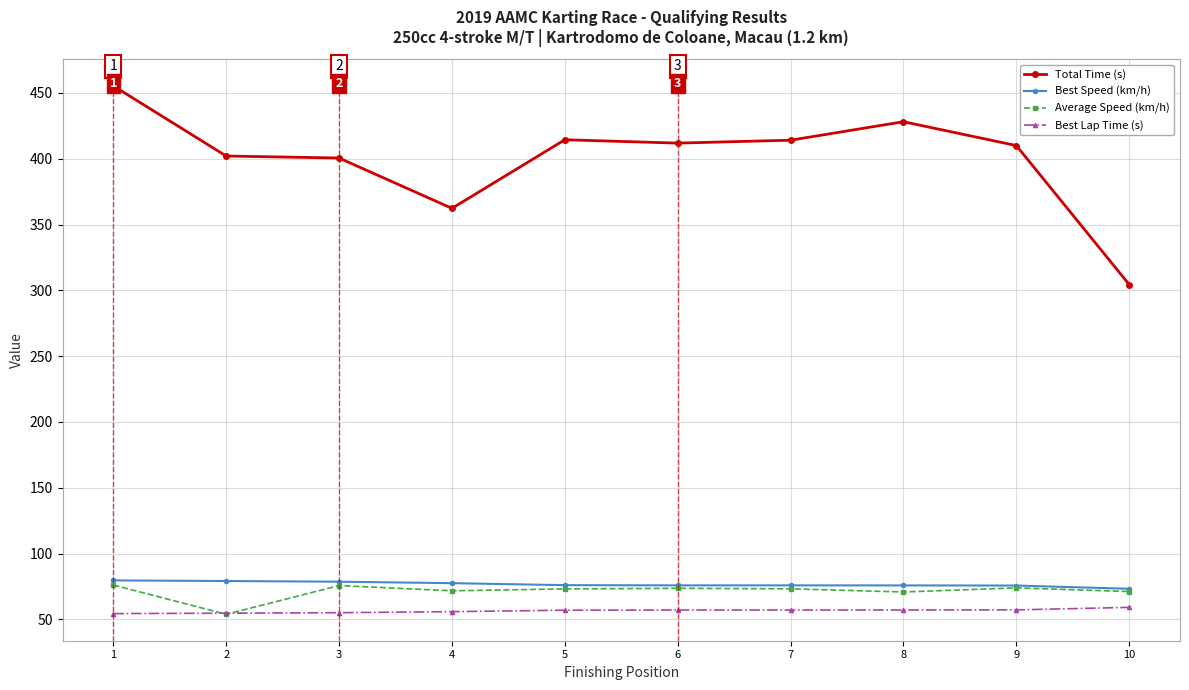

What is the value of the Best Lap Time (s) point at the 7th from the left?

57.1